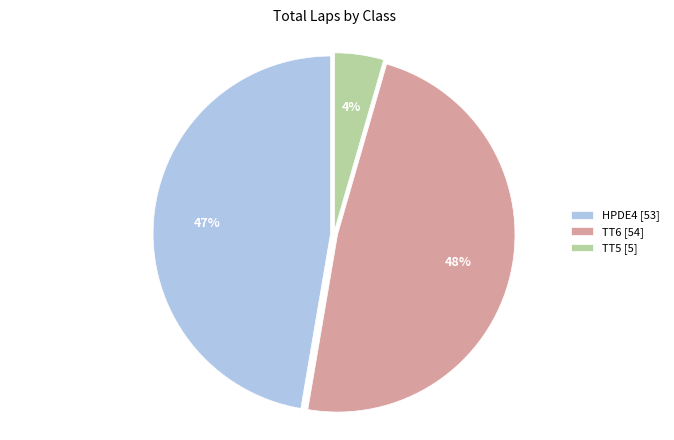

Does HPDE4 represent more than half of the total?

No